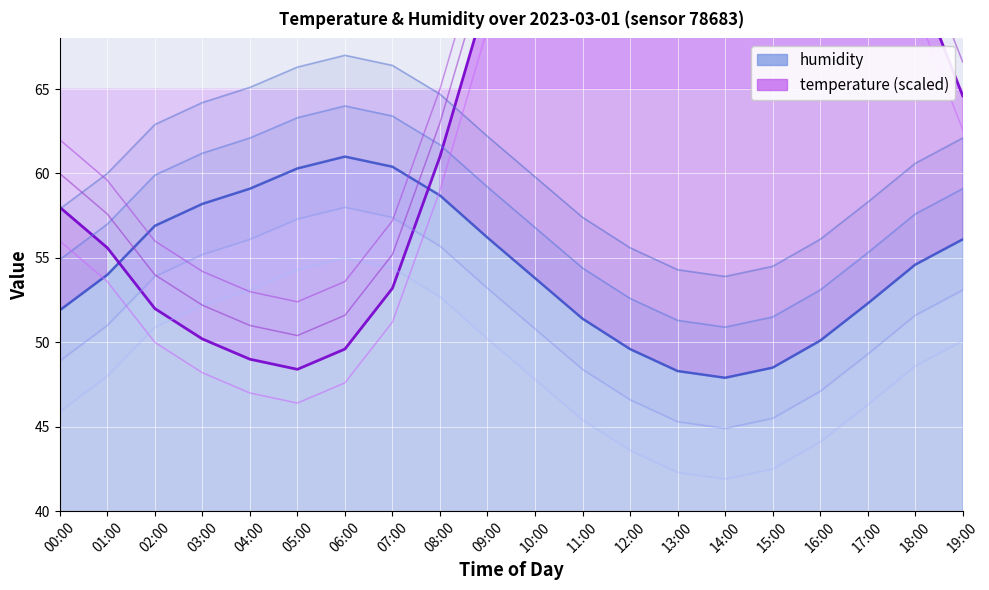

At how many categories does at least one series exceed 72?

8